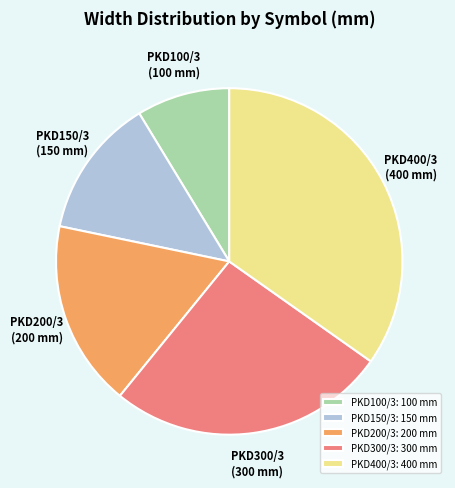

Is there any slice that represents more than half of the pie?

No